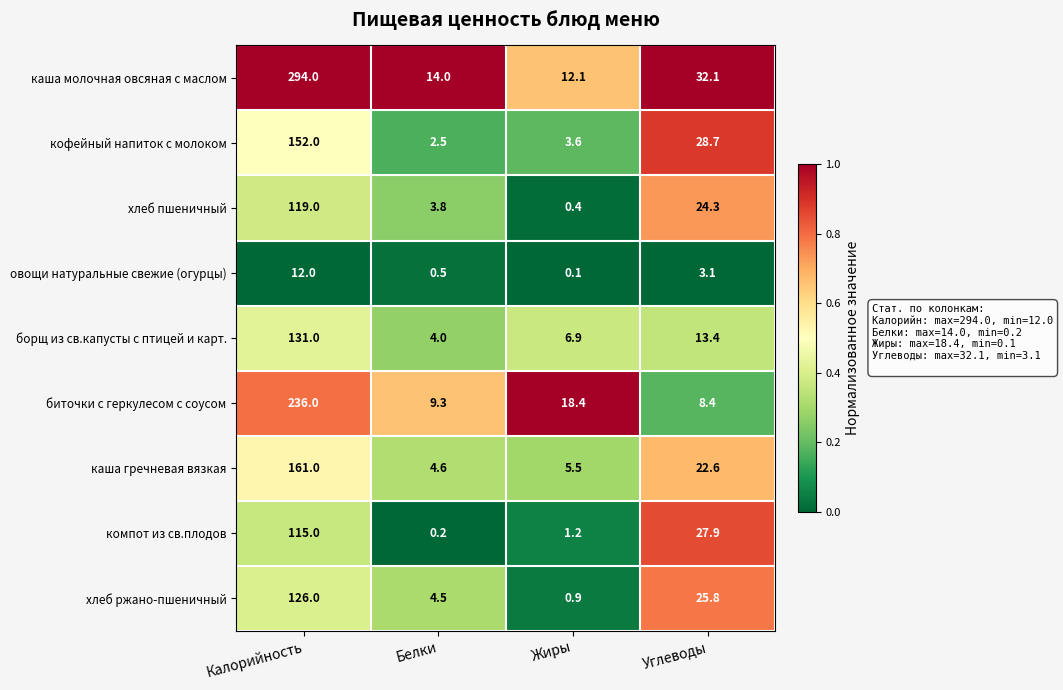

How many categories are shown in the chart?

4